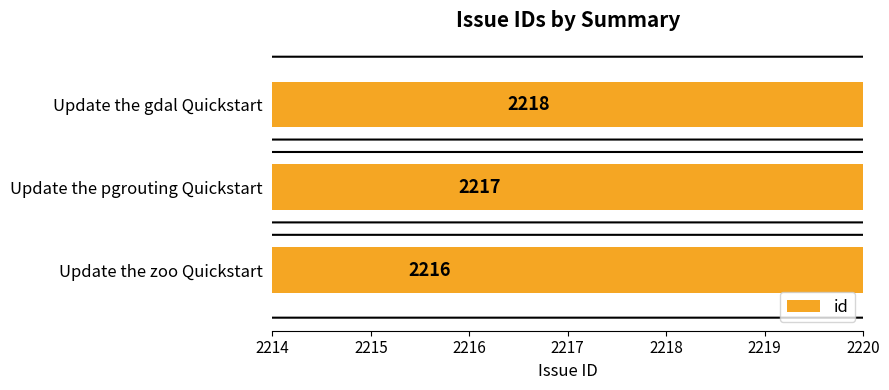

Is it true that the value at 2216 is 740?

False